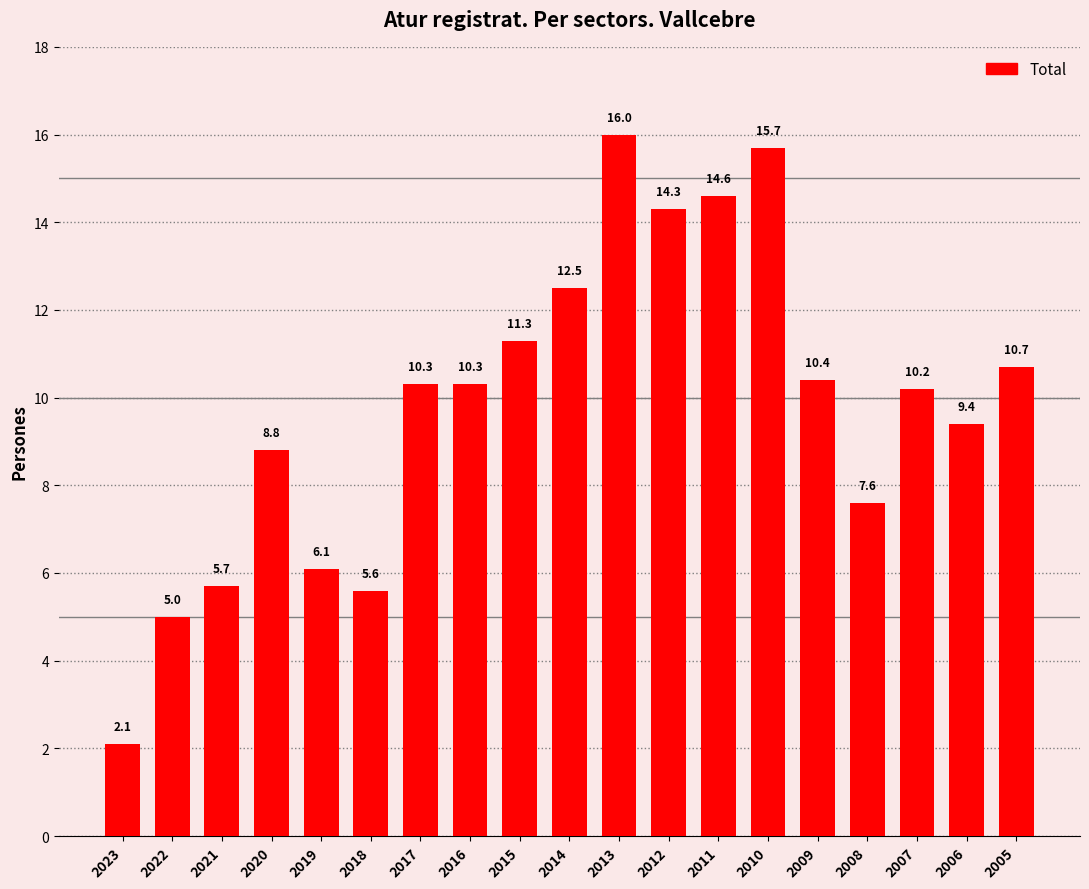

Are the bars grouped side by side (vs. stacked)?

No